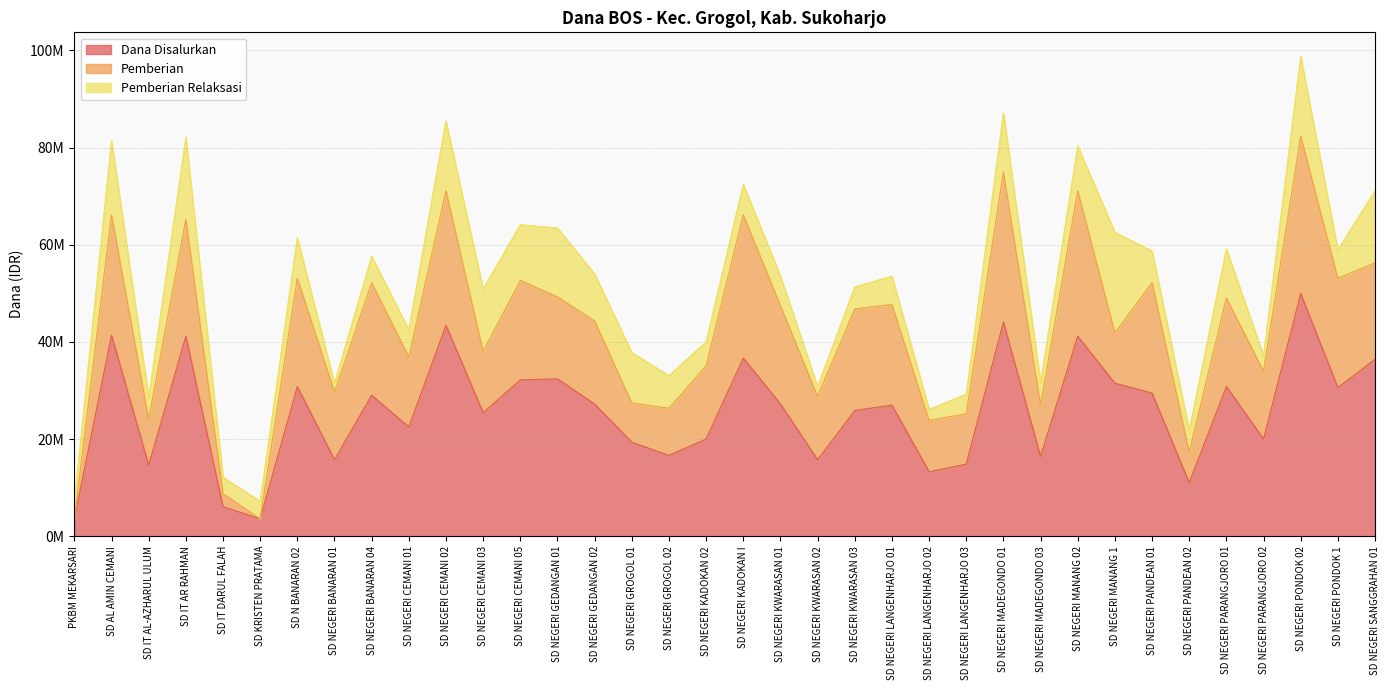

True or false: Pemberian Relaksasi and Dana Disalurkan cross at least once.

False